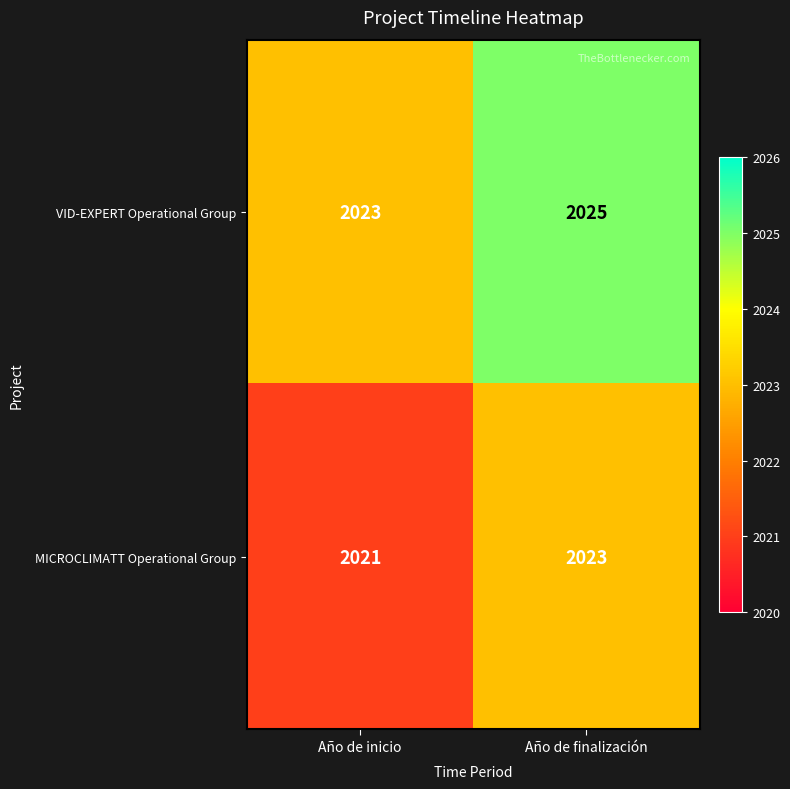

Reading left to right, what are all the values shown in this chart?

VID-EXPERT Operational Group: Año de inicio=2023	Año de finalización=2025
MICROCLIMATT Operational Group: Año de inicio=2021	Año de finalización=2023